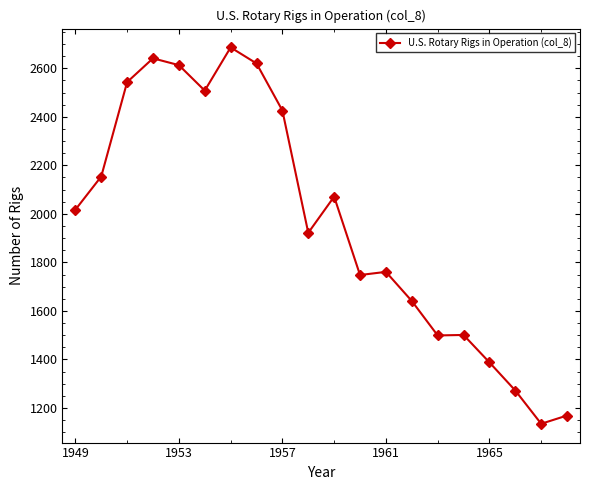

What is the difference between the maximum and minimum values?

1551